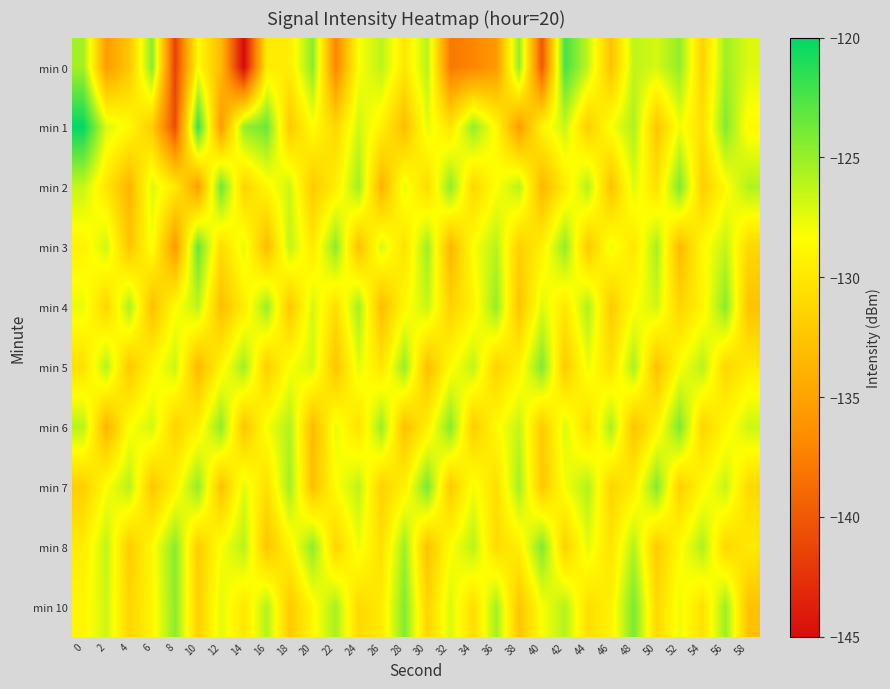

Which series has the largest total across all categories?

min 10